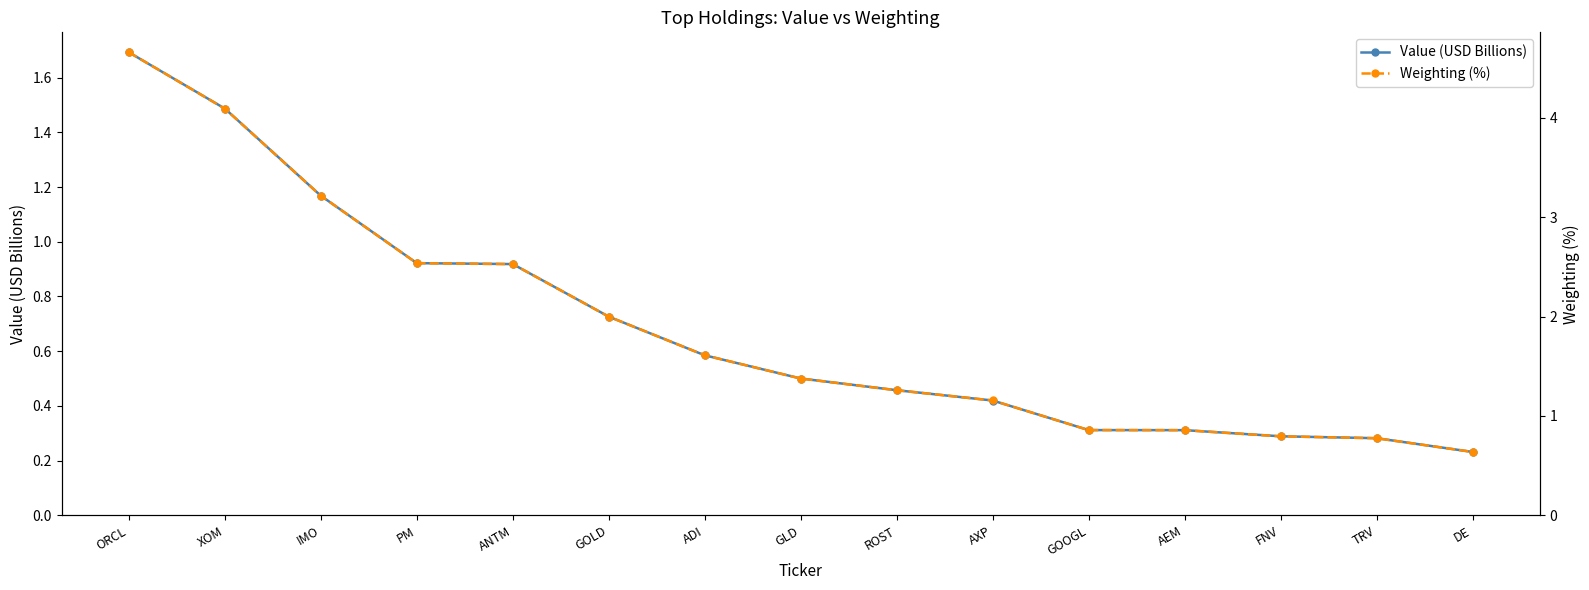

Does the chart display data point markers on the line(s)?

Yes